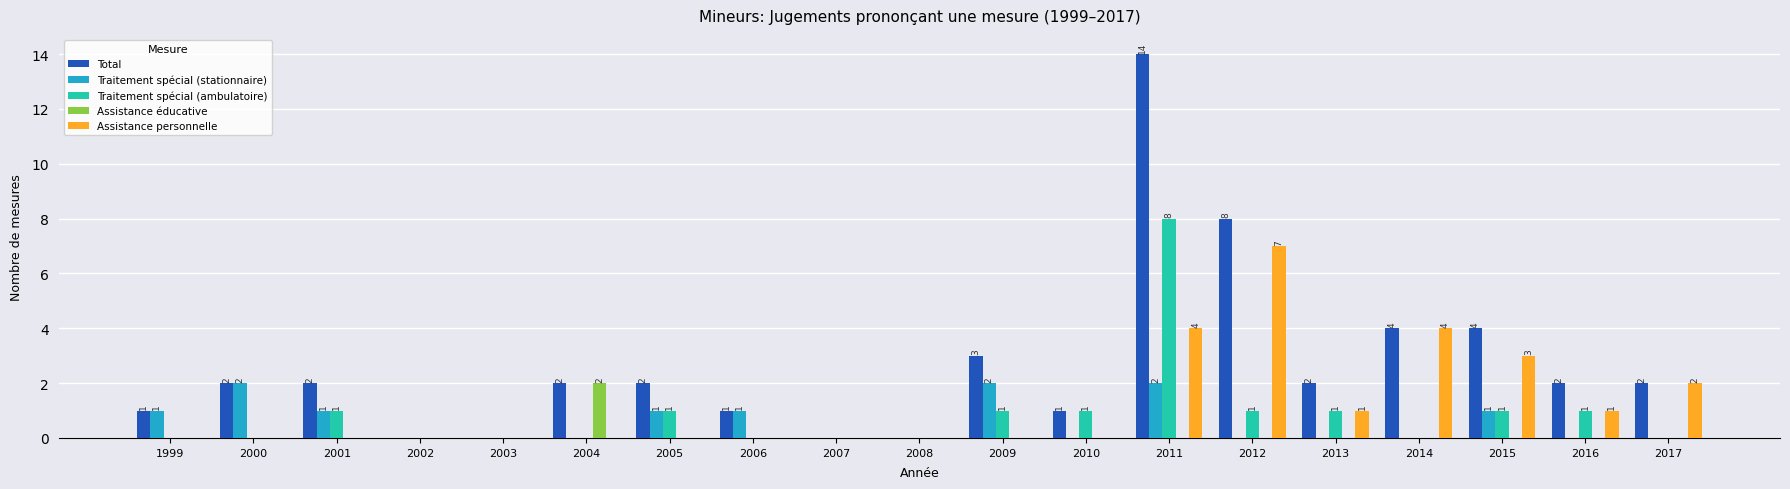

Count the number of categories in the chart.

19